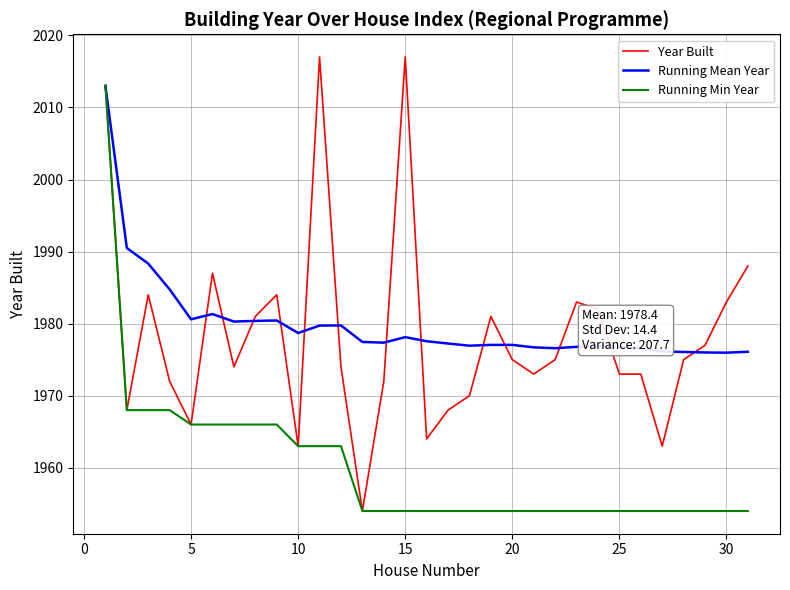

What is the lowest value of the Running Min Year series?

1954.0